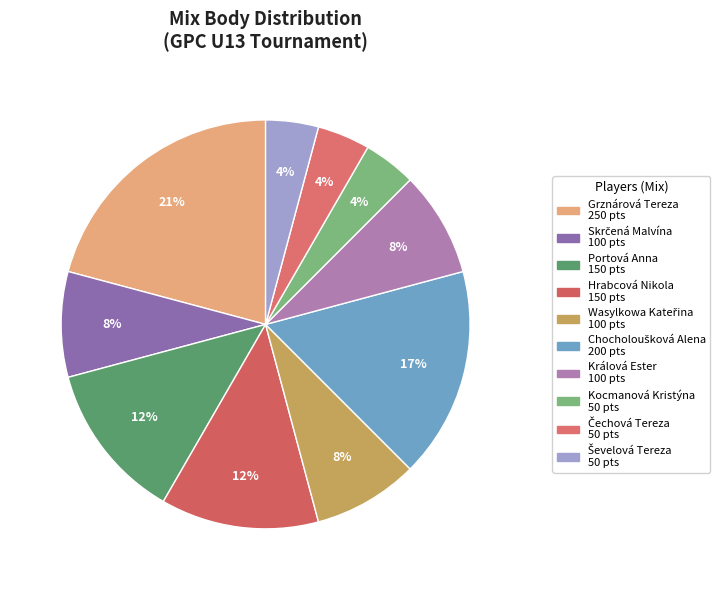

Count the number of slices in the pie.

10